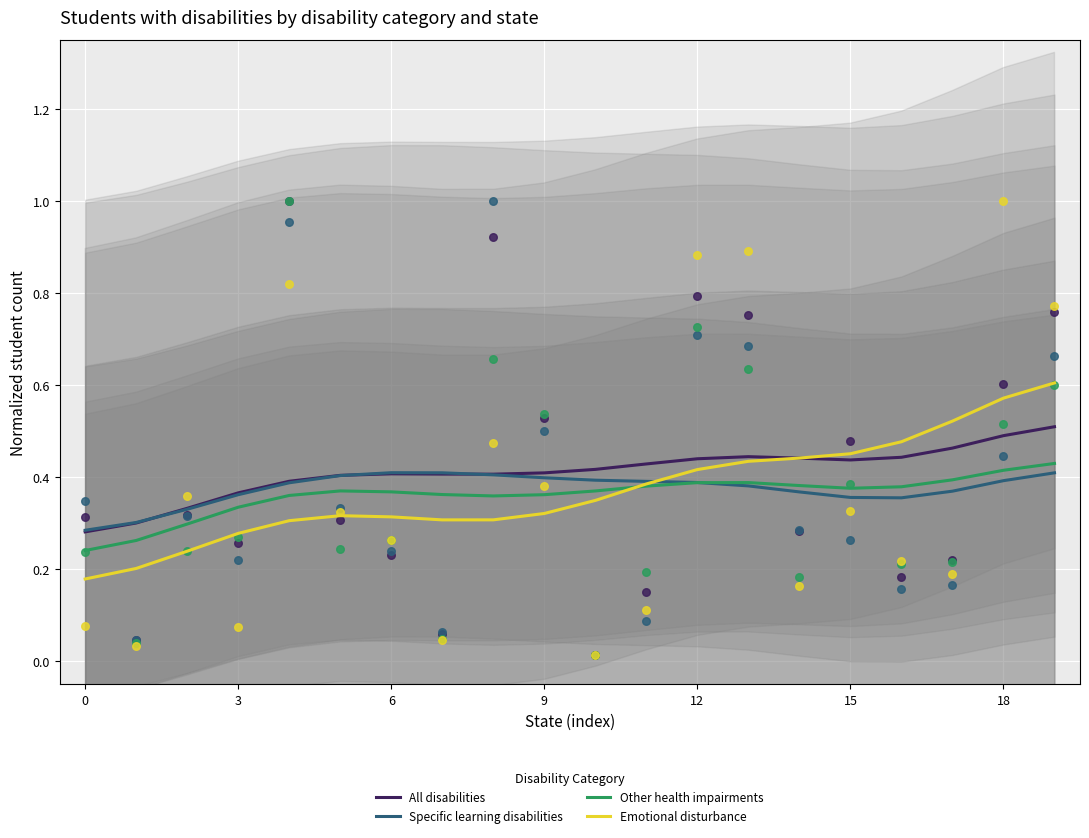

Which series contains the lowest Y value?

Emotional disturbance